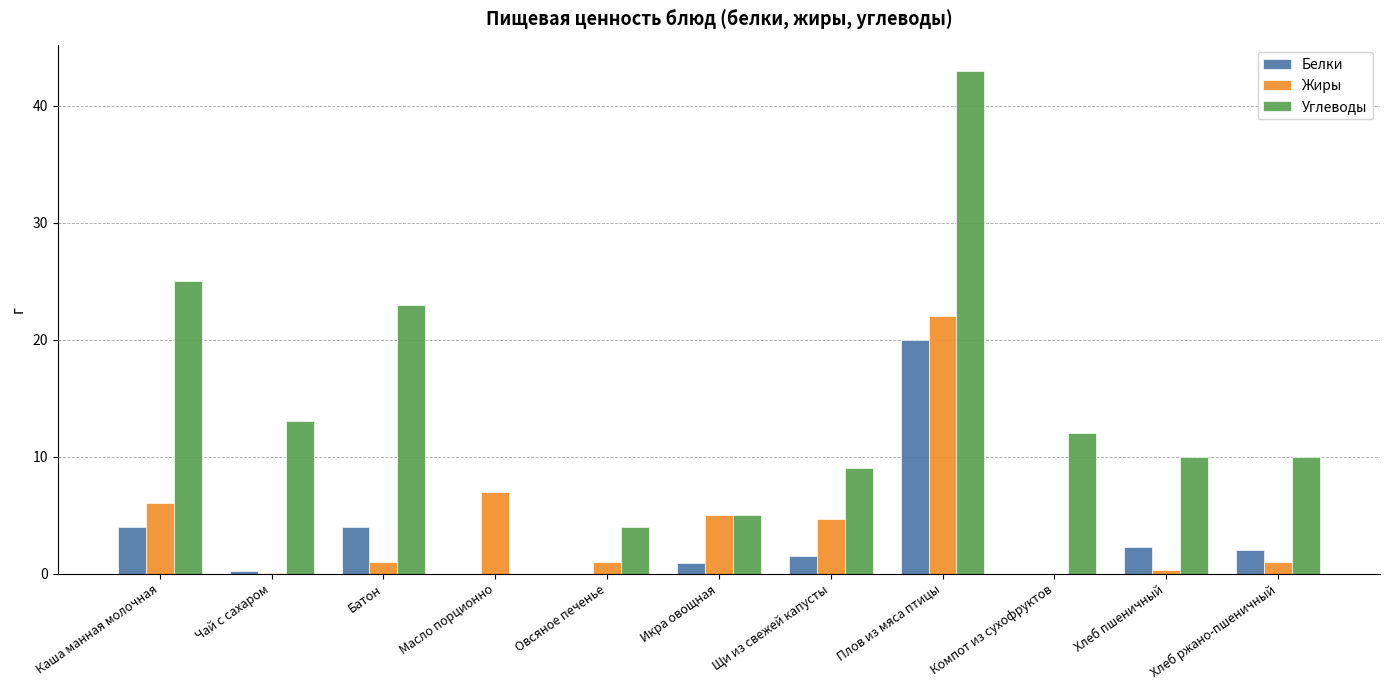

Between Масло порционно and Компот из сухофруктов, which series saw the biggest shift?

Углеводы